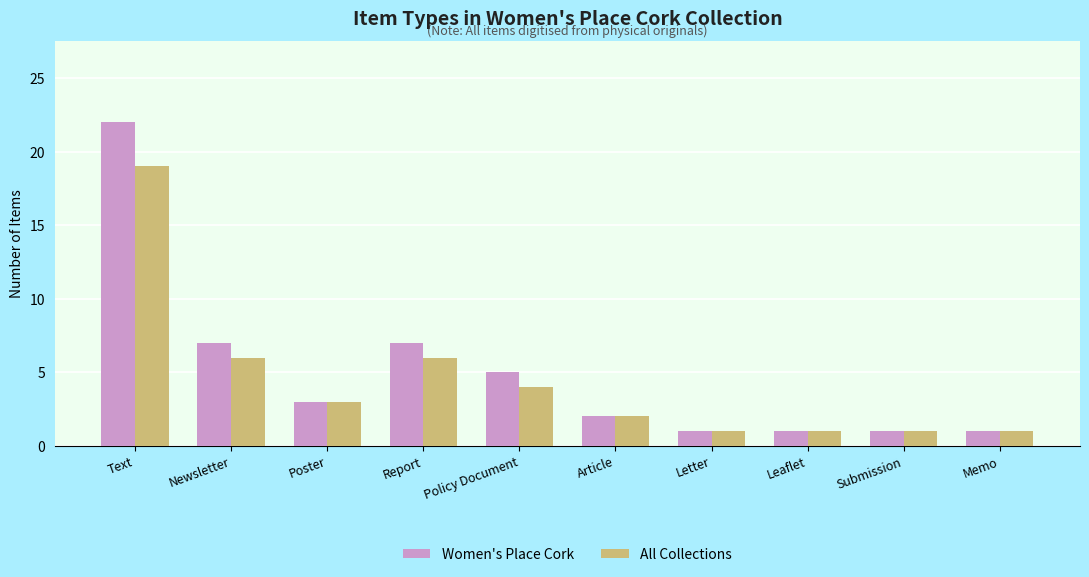

Which series has the largest range (max minus min)?

Women's Place Cork